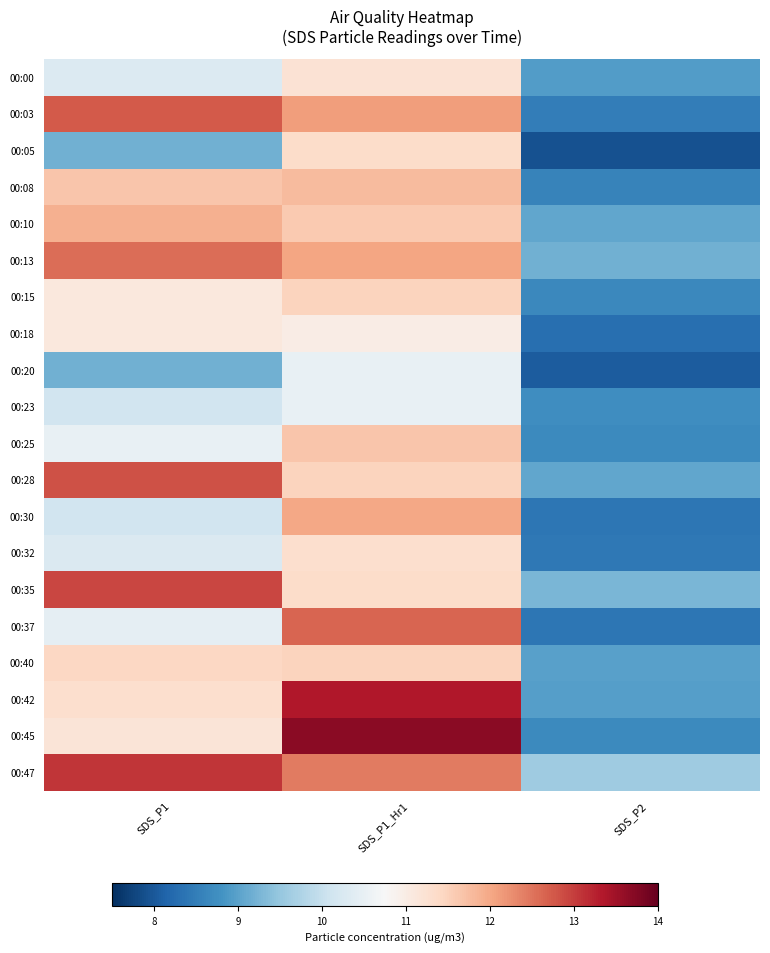

How many categories are shown in the chart?

3